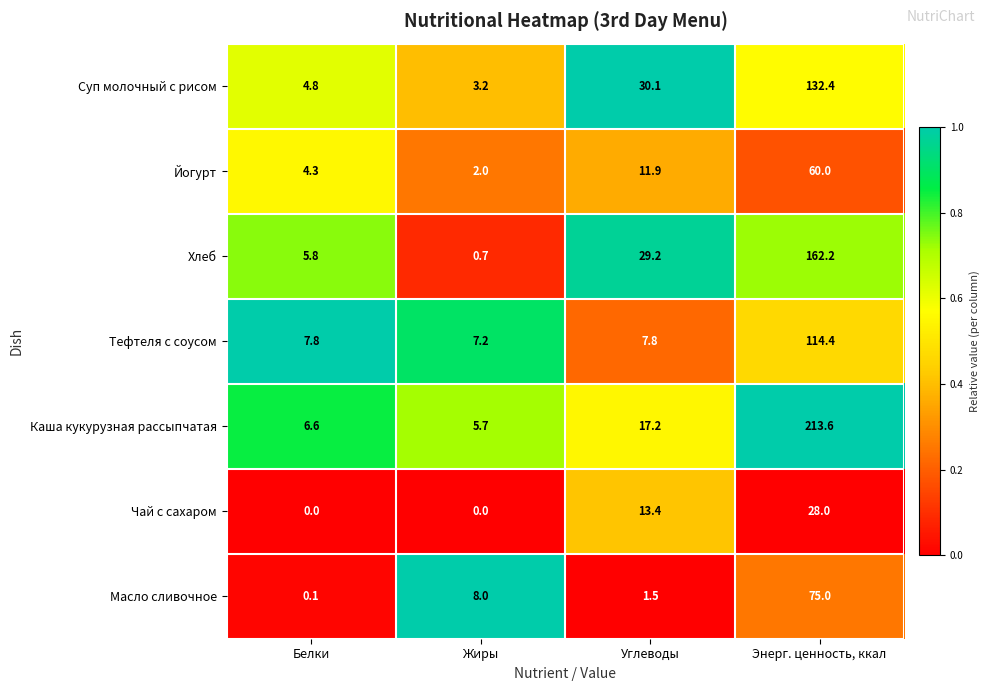

At which label does Чай с сахаром reach its peak?

Энерг. ценность, ккал